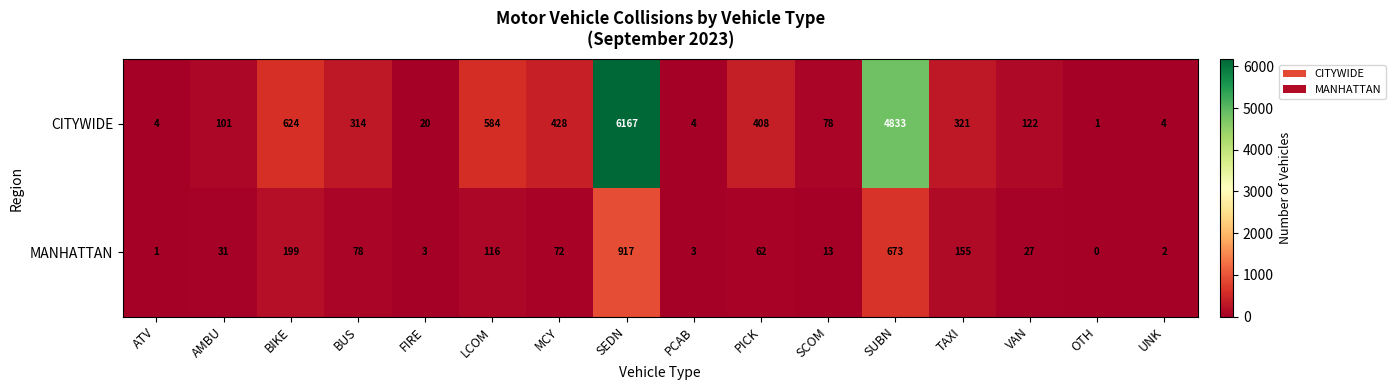

At which label does MANHATTAN reach its peak?

SEDN